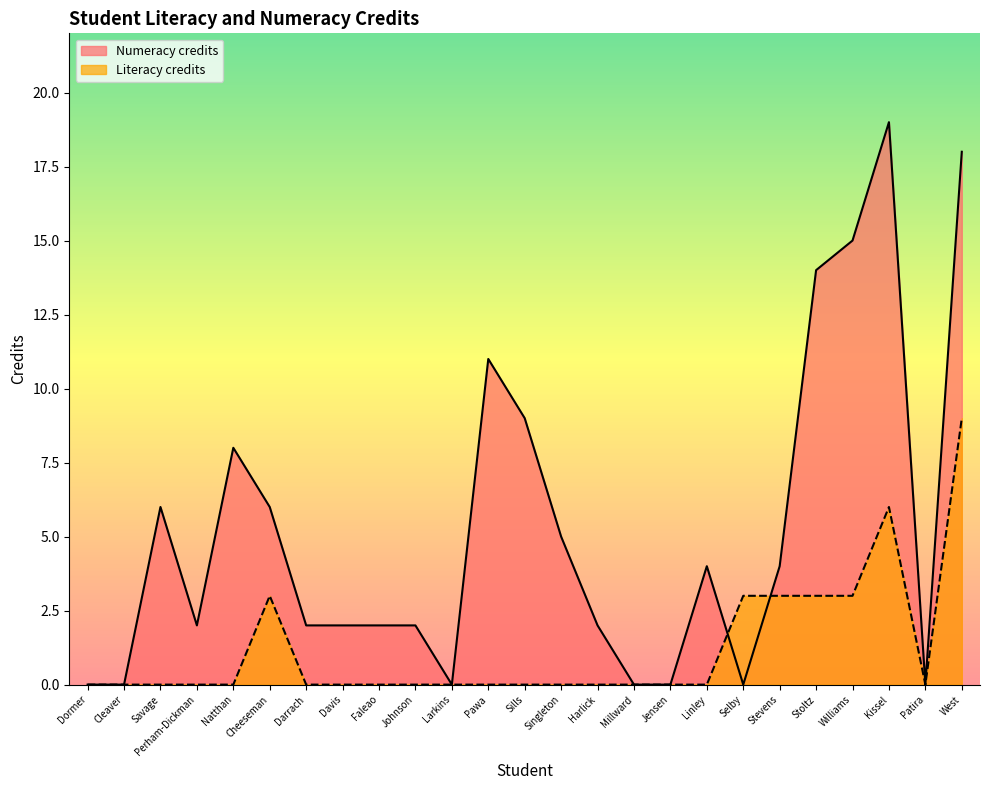

Does the chart have visible grid lines?

No